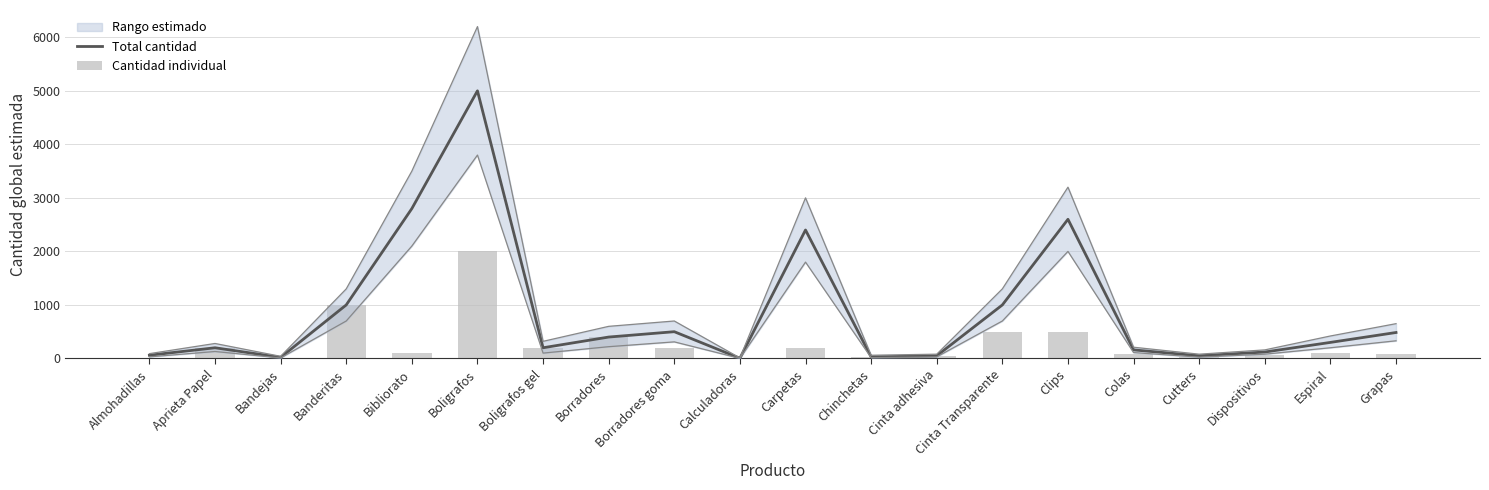

What is the difference between the maximum and minimum values in the Cantidad individual series?

1996